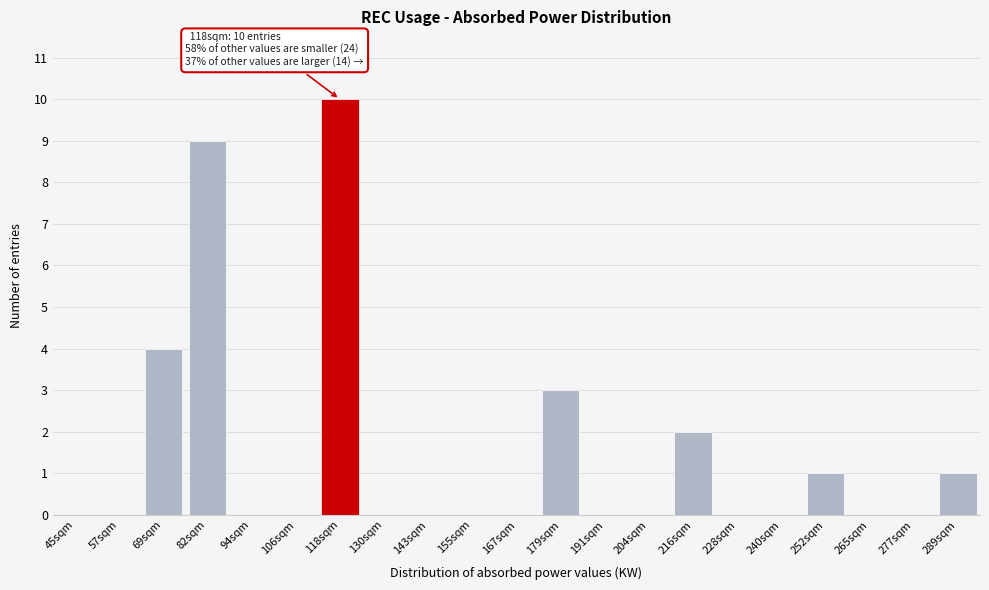

Reading right to left, extract all data points from this chart.

289sqm=1	277sqm=0	265sqm=0	252sqm=1	240sqm=0	228sqm=0	216sqm=2	204sqm=0	191sqm=0	179sqm=3	167sqm=0	155sqm=0	143sqm=0	130sqm=0	118sqm=10	106sqm=0	94sqm=0	82sqm=9	69sqm=4	57sqm=0	45sqm=0